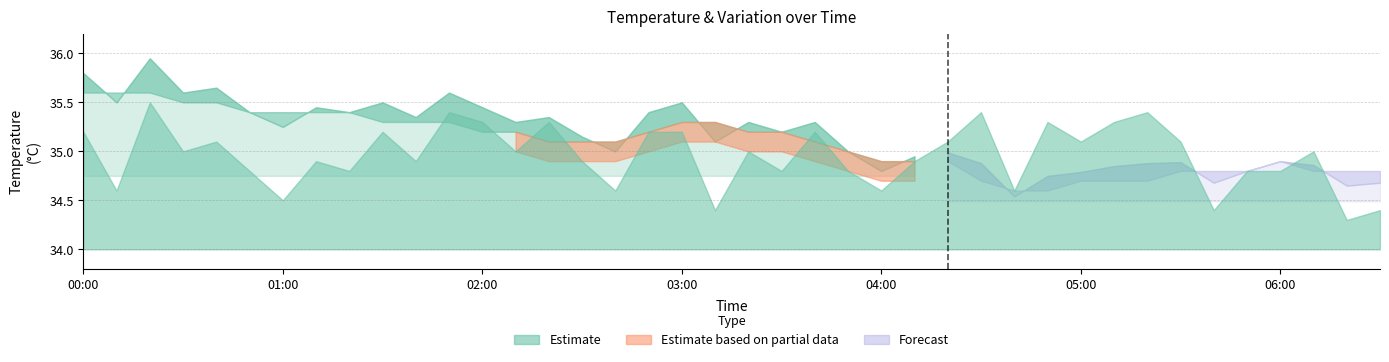

Does the chart have visible grid lines?

Yes